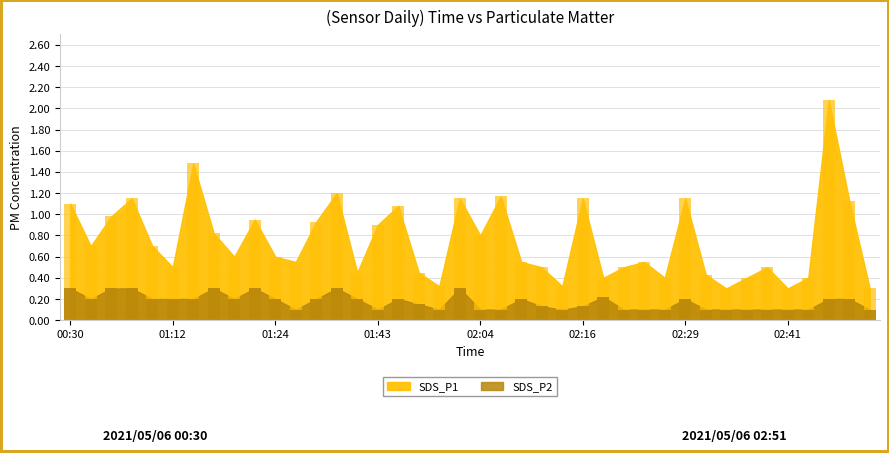

Reading left to right, transcribe all the data shown in this chart.

SDS_P1: 00:30=1.1	00:33=0.7	00:35=1.0	00:40=1.1	01:07=0.7	01:12=0.5	01:15=1.5	01:17=0.8	01:20=0.6	01:22=0.9	01:24=0.6	01:32=0.6	01:35=0.9	01:37=1.2	01:40=0.5	01:43=0.9	01:46=1.1	01:57=0.5	01:59=0.3	02:02=1.1	02:04=0.8	02:07=1.2	02:09=0.6	02:12=0.5	02:14=0.3	02:16=1.1	02:19=0.4	02:22=0.5	02:24=0.6	02:26=0.4	02:29=1.1	02:31=0.4	02:34=0.3	02:36=0.4	02:39=0.5	02:41=0.3	02:43=0.4	02:46=2.1	02:48=1.1	02:51=0.3
SDS_P2: 00:30=0.3	00:33=0.2	00:35=0.3	00:40=0.3	01:07=0.2	01:12=0.2	01:15=0.2	01:17=0.3	01:20=0.2	01:22=0.3	01:24=0.2	01:32=0.1	01:35=0.2	01:37=0.3	01:40=0.2	01:43=0.1	01:46=0.2	01:57=0.1	01:59=0.1	02:02=0.3	02:04=0.1	02:07=0.1	02:09=0.2	02:12=0.1	02:14=0.1	02:16=0.1	02:19=0.2	02:22=0.1	02:24=0.1	02:26=0.1	02:29=0.2	02:31=0.1	02:34=0.1	02:36=0.1	02:39=0.1	02:41=0.1	02:43=0.1	02:46=0.2	02:48=0.2	02:51=0.1